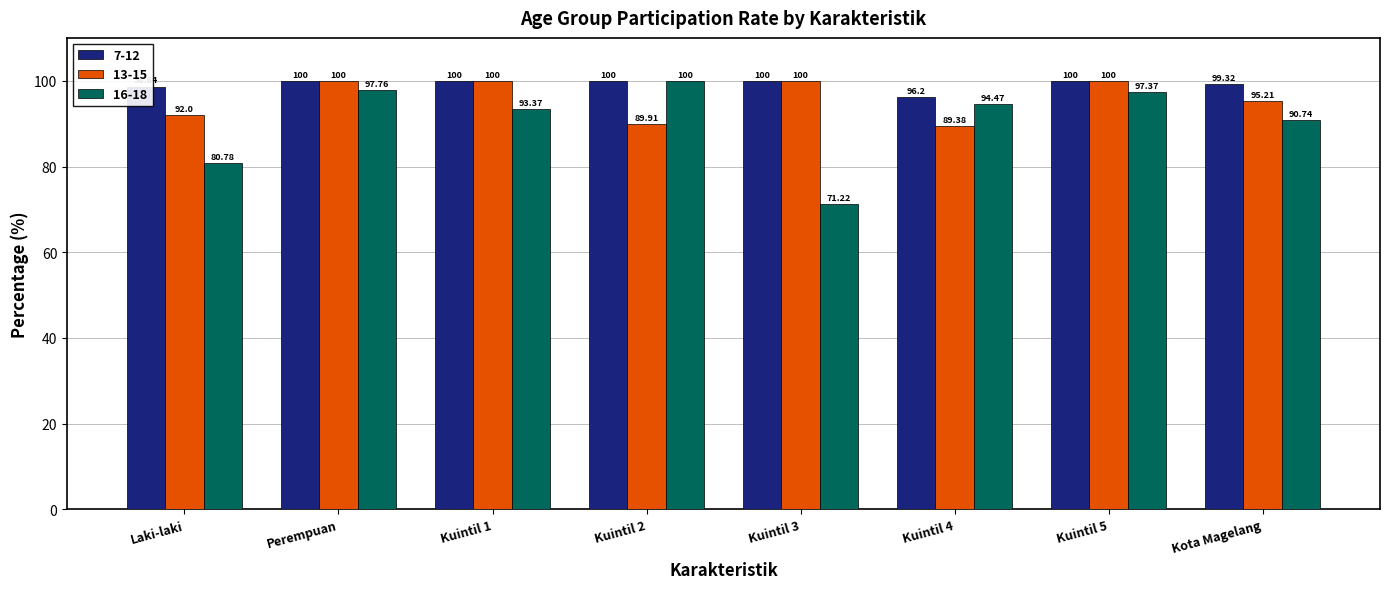

Rank the series by their average value, from lowest to highest.

16-18, 13-15, 7-12